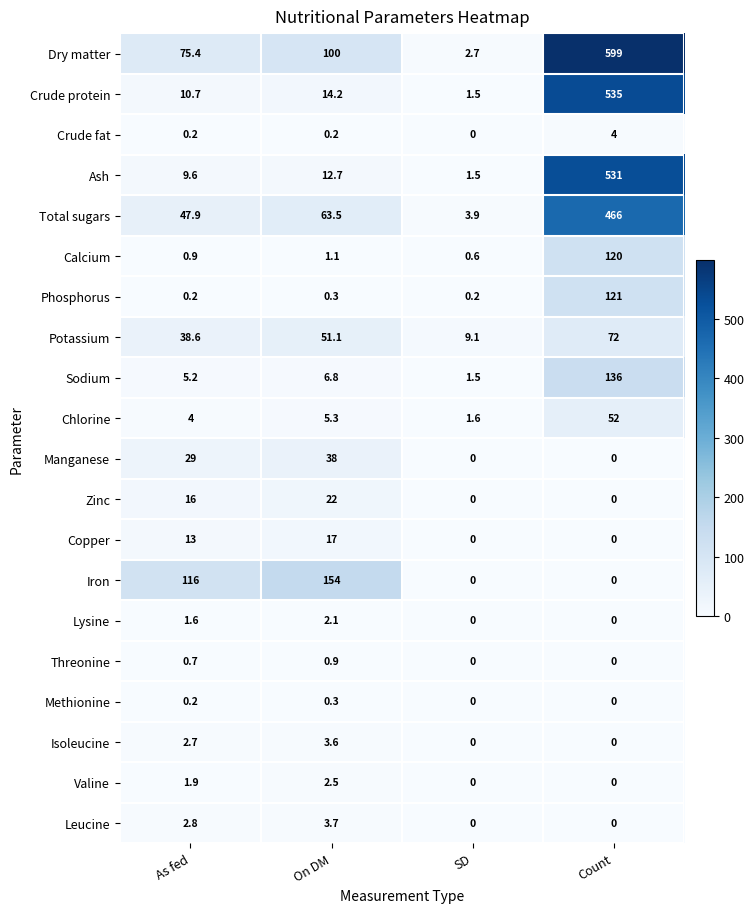

What is the sum of all Dry matter values?

777.1